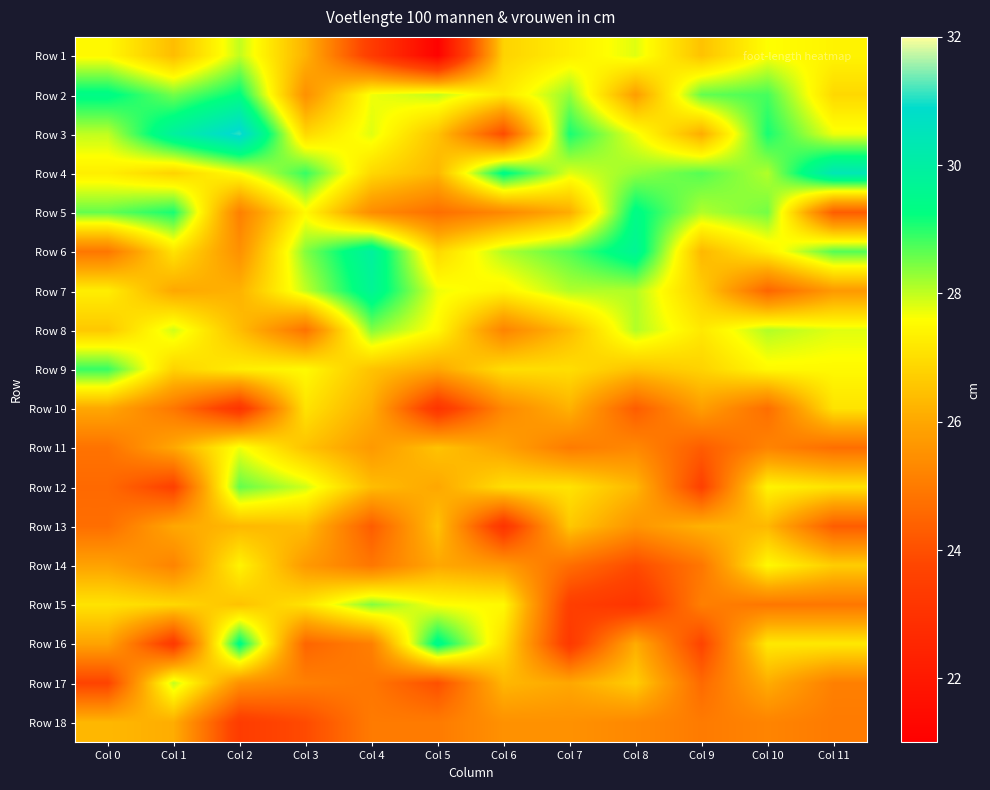

Which series has the largest total across all categories?

Row 4